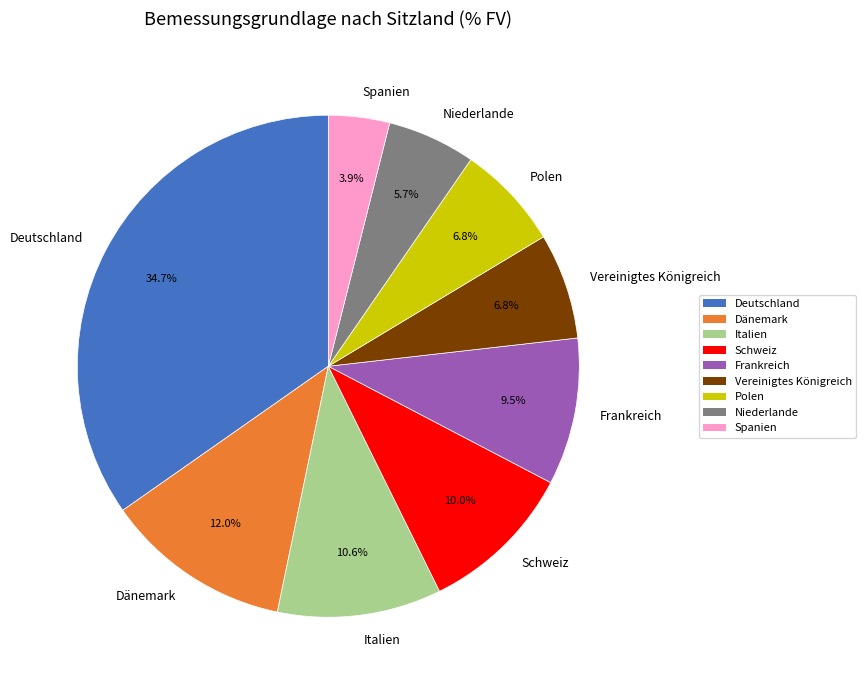

The Dänemark slice represents 12% of the pie. True or false?

True